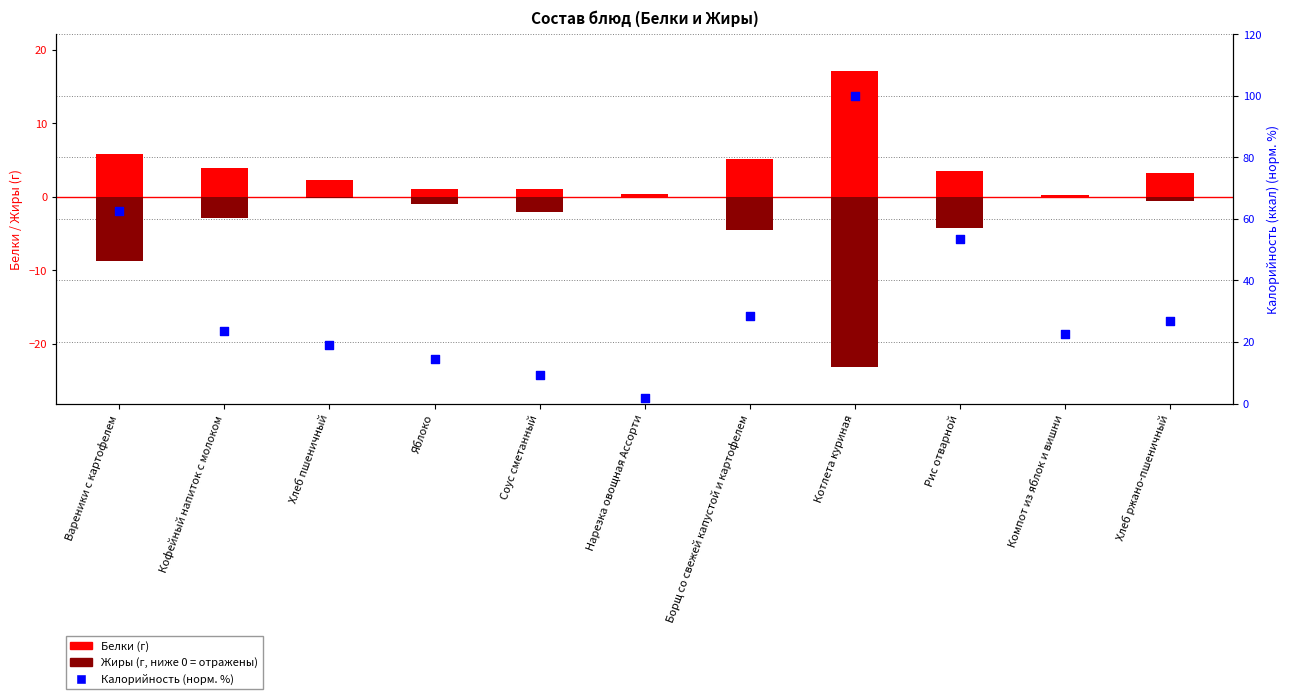

Is the value of Белки (г) at Хлеб ржано-пшеничный greater than the value of Жиры (г, ниже 0) at Яблоко?

Yes